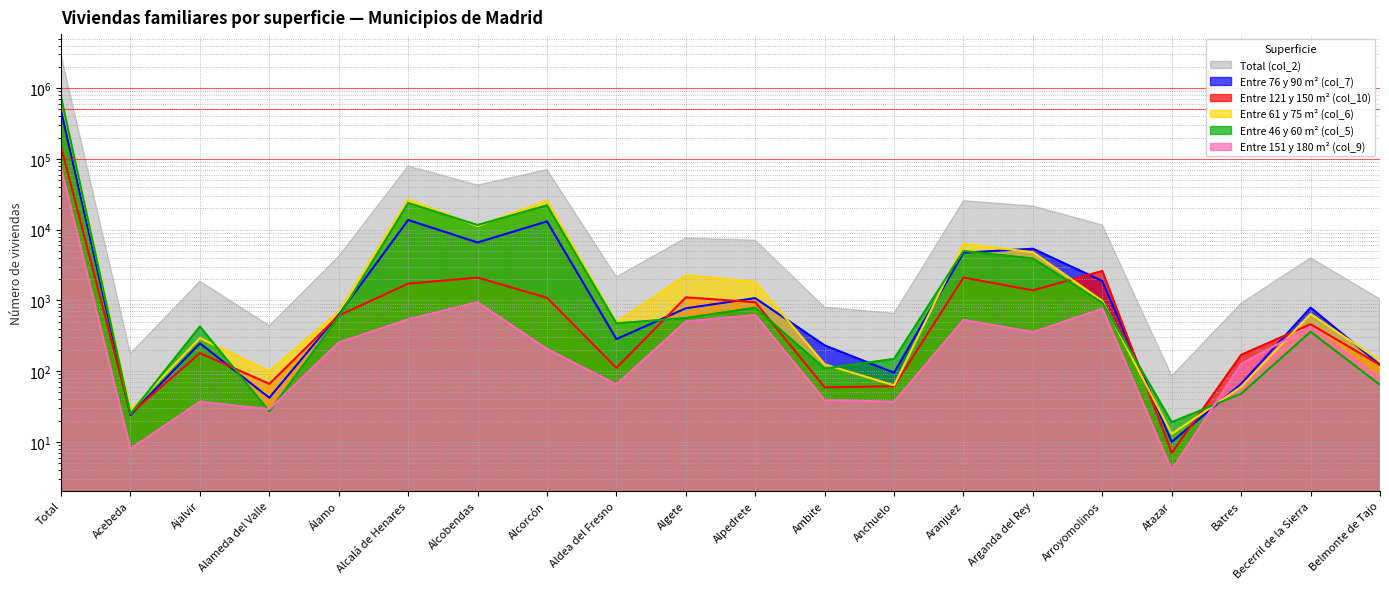

What is the sum of all Entre 61 y 75 m² (col_6) values?

782819